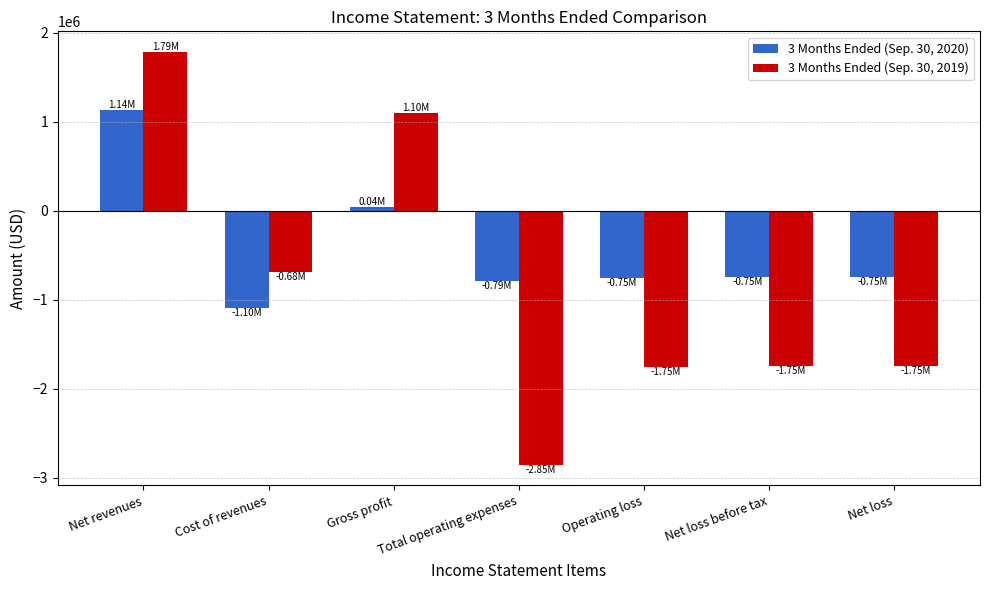

What is the greatest value displayed?

1786226